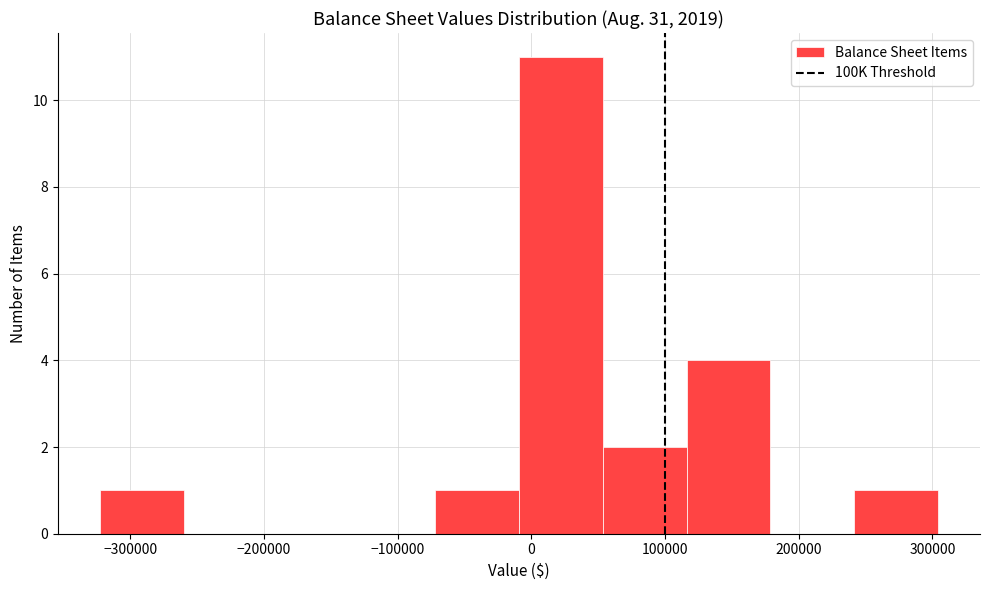

Reading left to right, transcribe this chart: for each bar, give the range it covers on the x-axis and its height. Neither the bar edges nor the heights are printed on the chart, so give them approximately, as read against the axes.

-320000 to -260000: 1
-260000 to -200000: 0
-200000 to -130000: 0
-130000 to -70000: 0
-70000 to -10000: 1
-10000 to 50000: 11
50000 to 120000: 2
120000 to 180000: 4
180000 to 240000: 0
240000 to 300000: 1